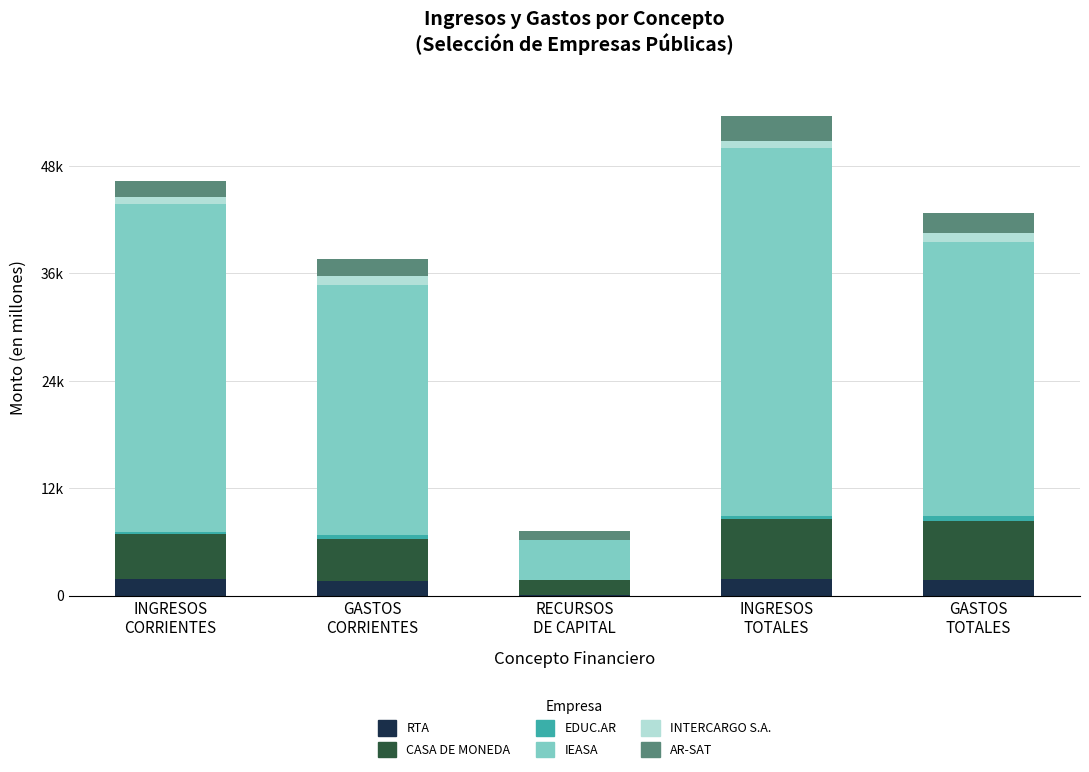

What is the average value of the IEASA series?

28138.9